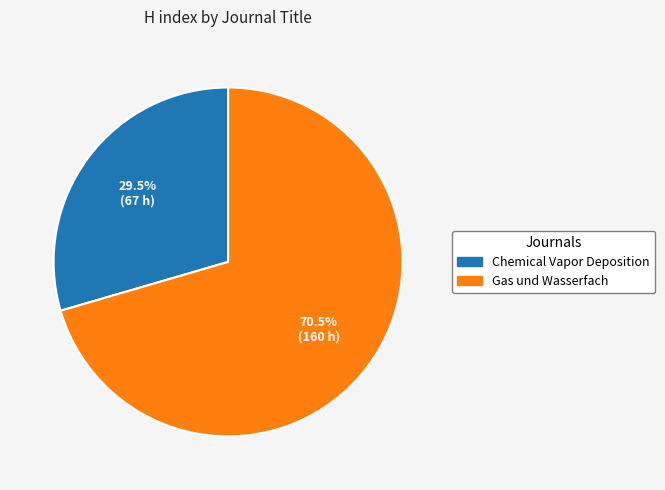

The Chemical Vapor Deposition slice represents 20% of the pie. True or false?

False